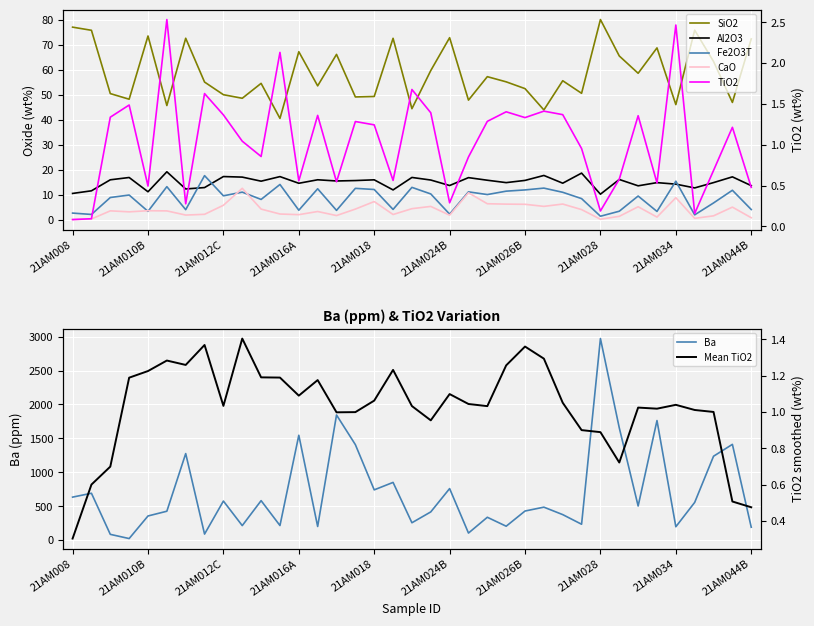

Which category has the highest value in the CaO series?

21AM014A